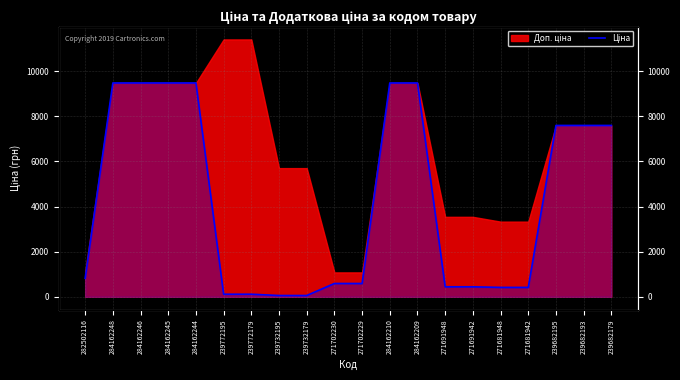

Reading left to right, what are all the values shown in this chart?

818.5	9480.1	9480.1	9480.1	9480.1	114.1	114.1	57.0	57.0	589.9	589.9	9480.1	9480.1	443.1	443.1	416.6	416.6	7596.5	7596.5	7596.5